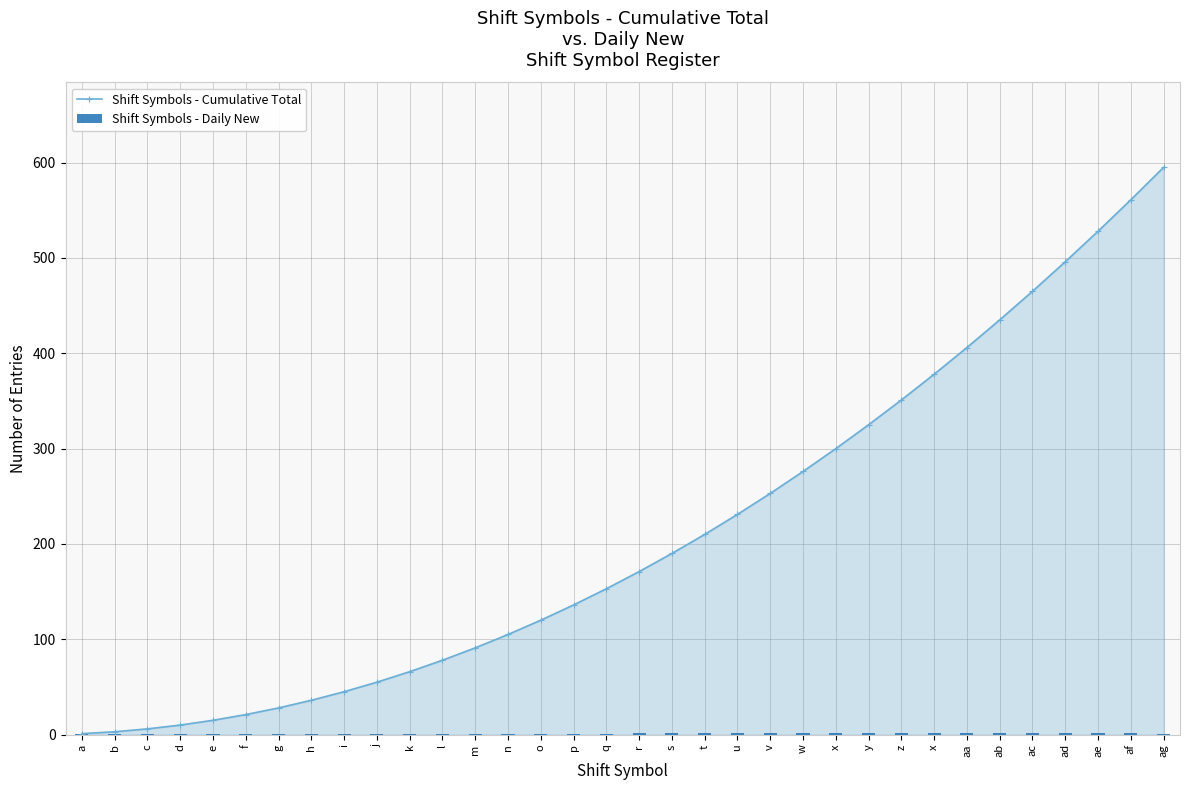

Does the chart contain any negative values?

No